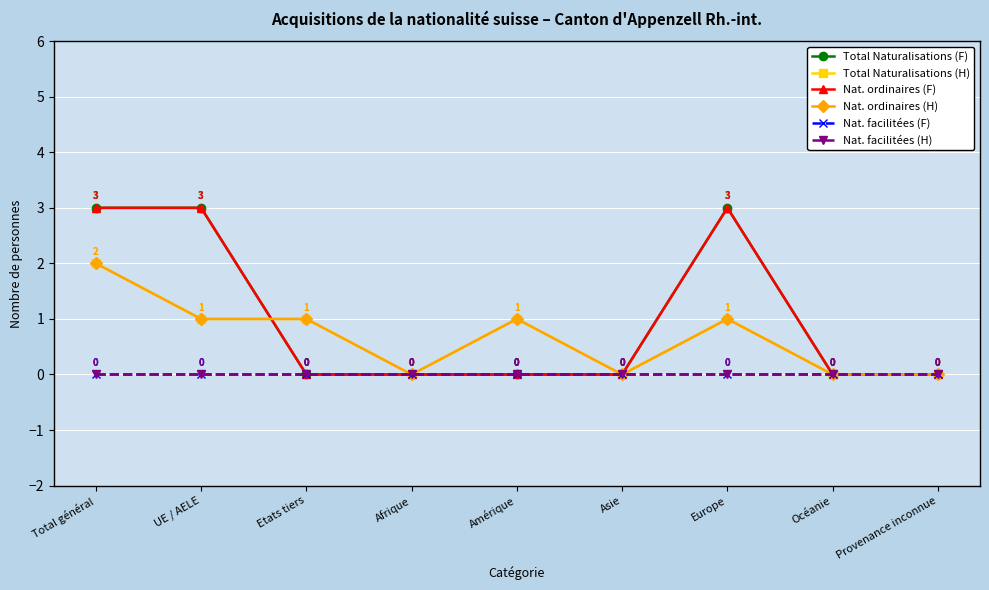

Is the value of Nat. facilitées (H) at Total général greater than the value of Total Naturalisations (H) at UE / AELE?

No